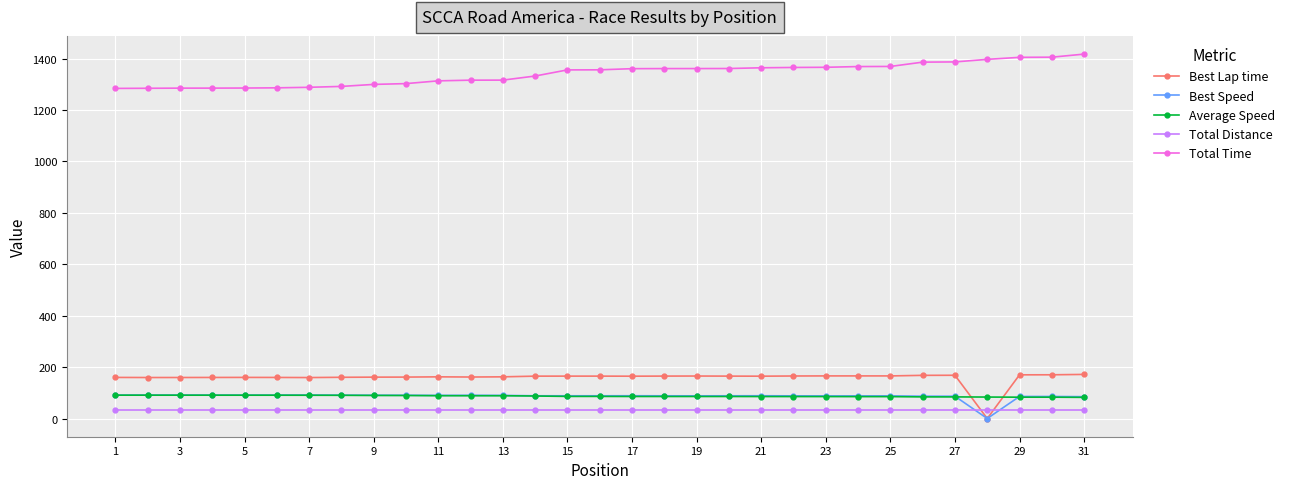

True or false: Average Speed and Total Distance intersect in this chart.

False